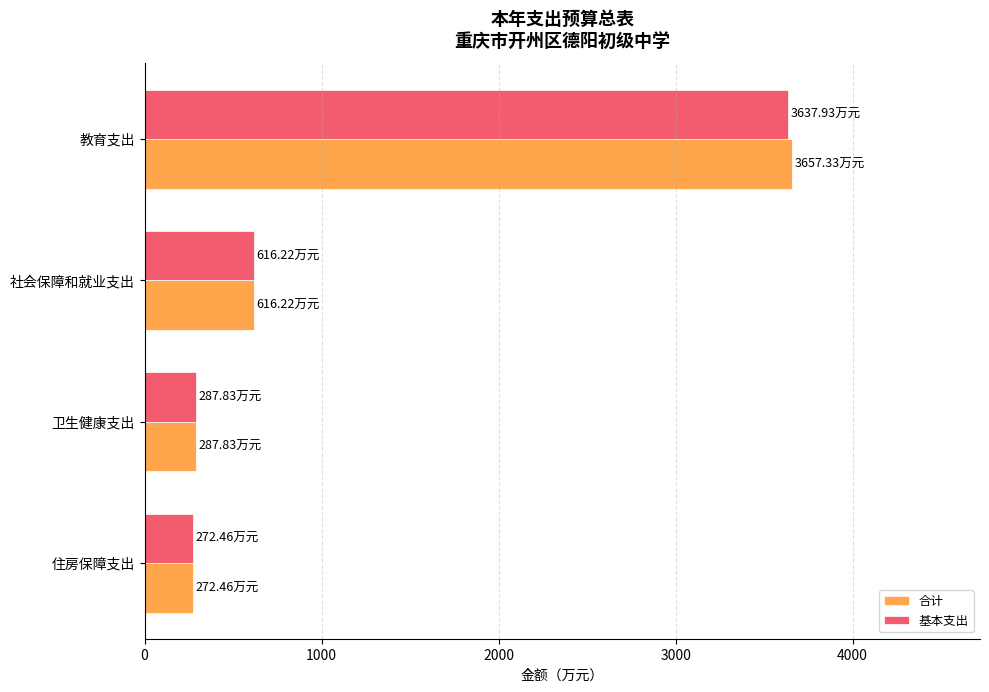

What is the total value across all series at 教育支出?

7295.3